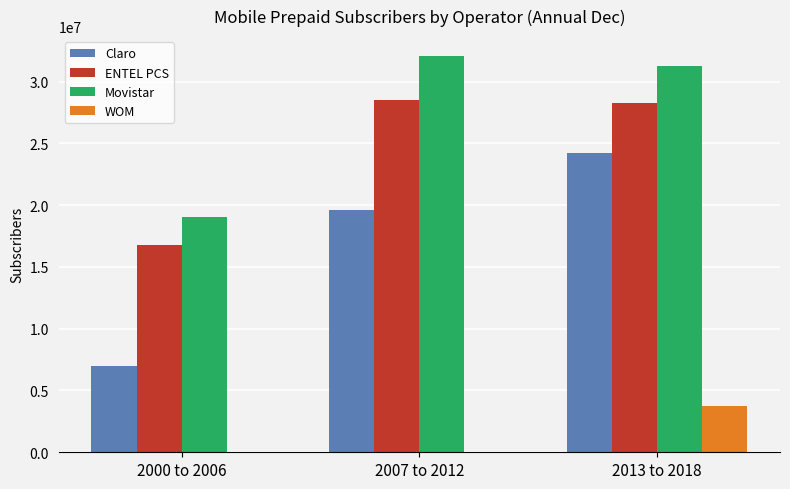

How many data points does each series have?

3